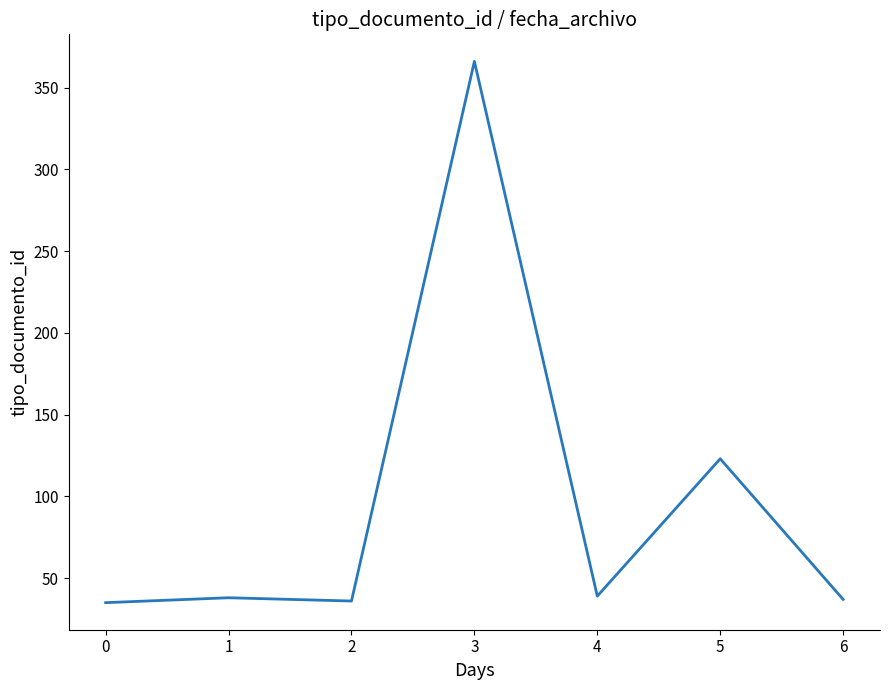

What is the maximum value shown in the chart?

366